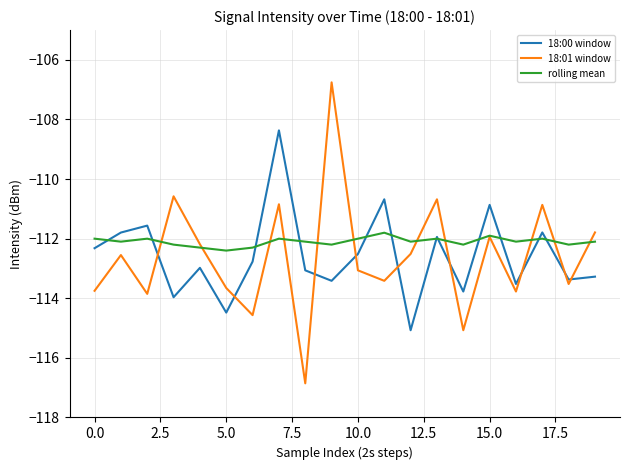

Which series has the widest spread of values?

18:01 window